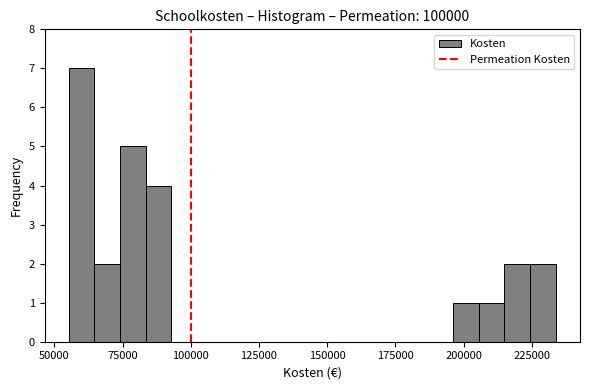

Around what value on the x-axis is the tallest bar? Give the approximate position of its centre, as read against the axis.

60000